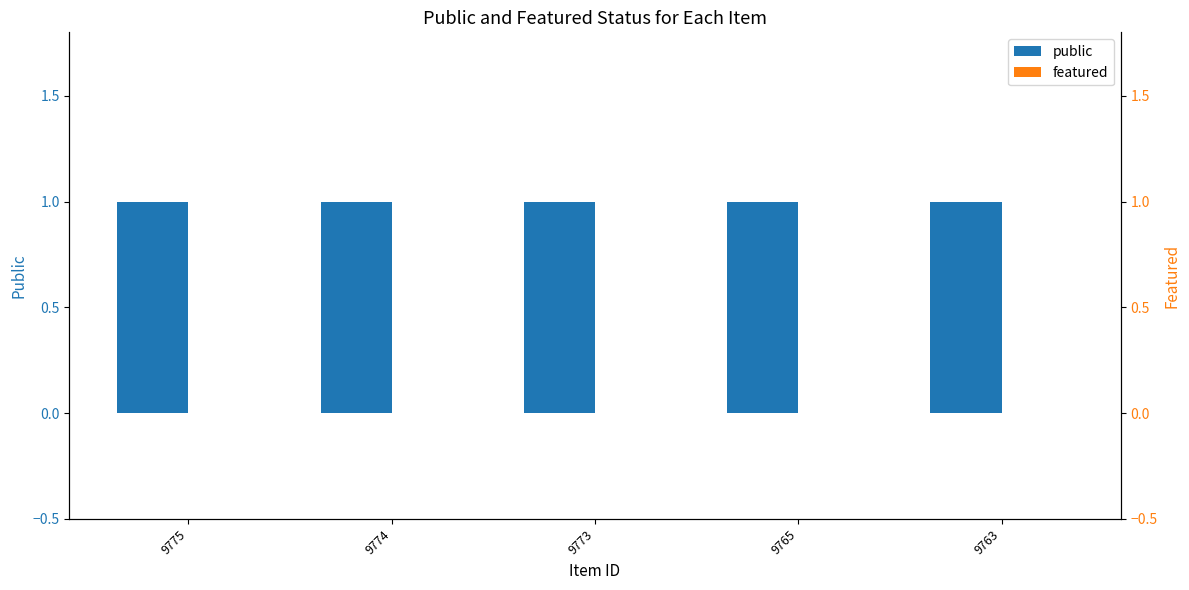

Which series has the largest range (max minus min)?

public